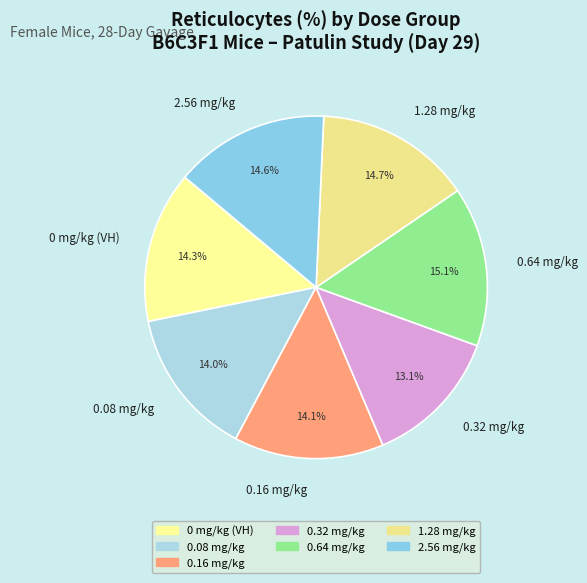

To the nearest percent, what is the difference between the largest and smallest slice percentages?

2%